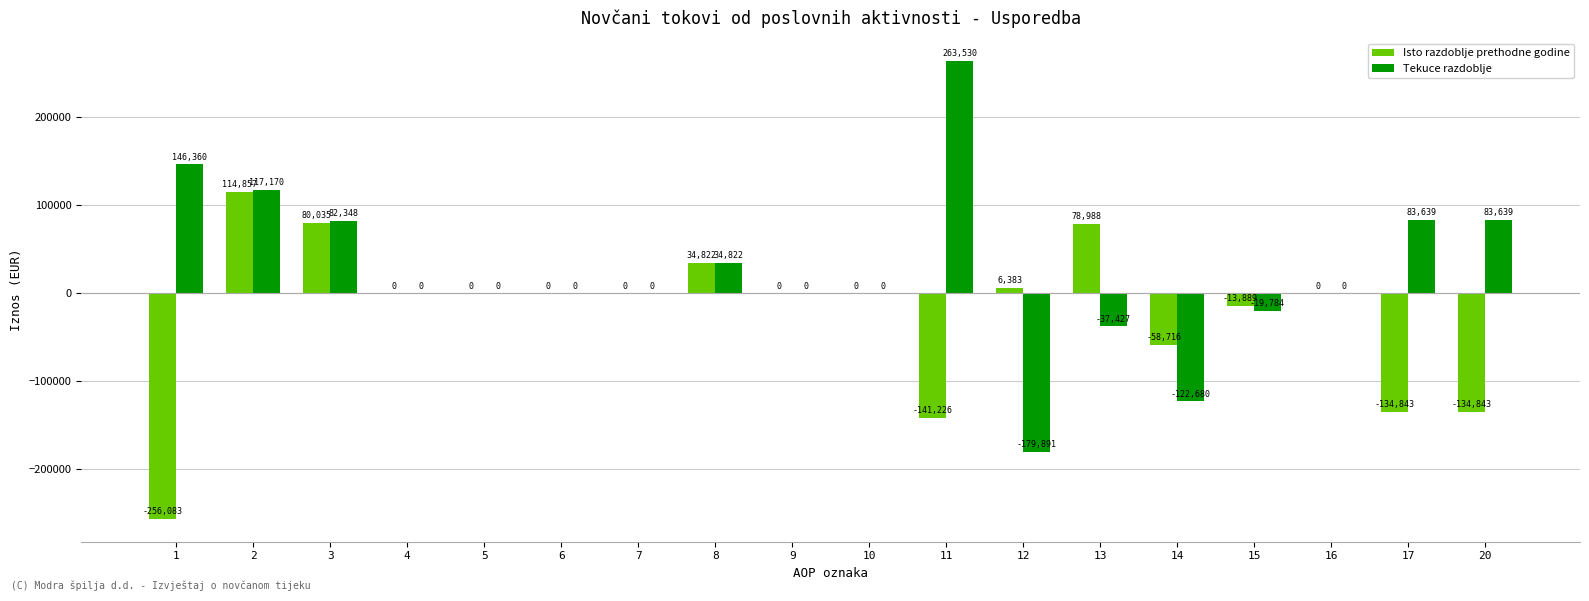

How many groups of bars are there?

18